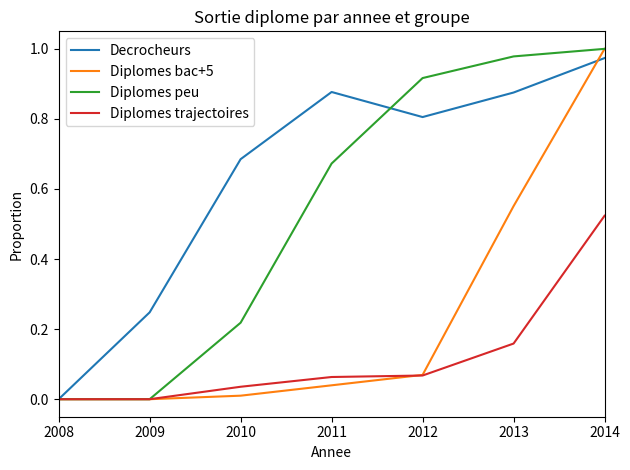

At which category is the sum across all series the highest?

2014